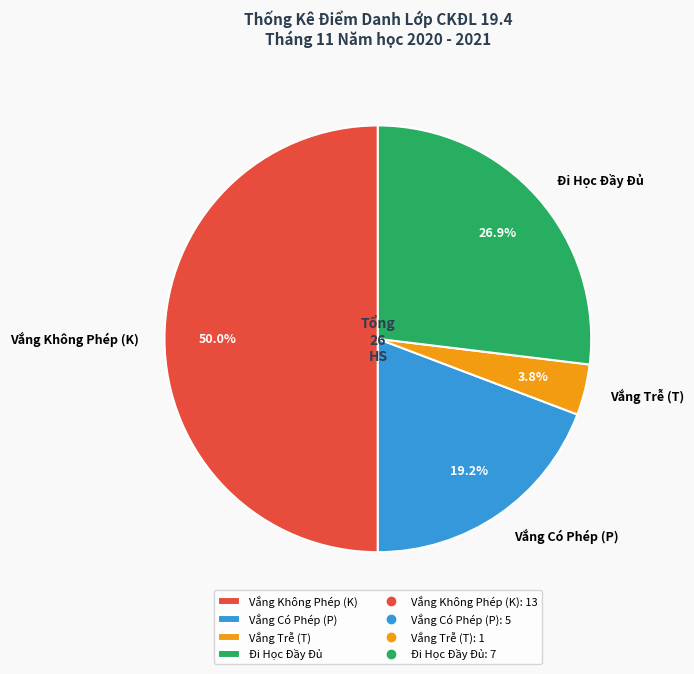

Which has a higher value, Vắng Không Phép (K) or Vắng Trễ (T)?

Vắng Không Phép (K)